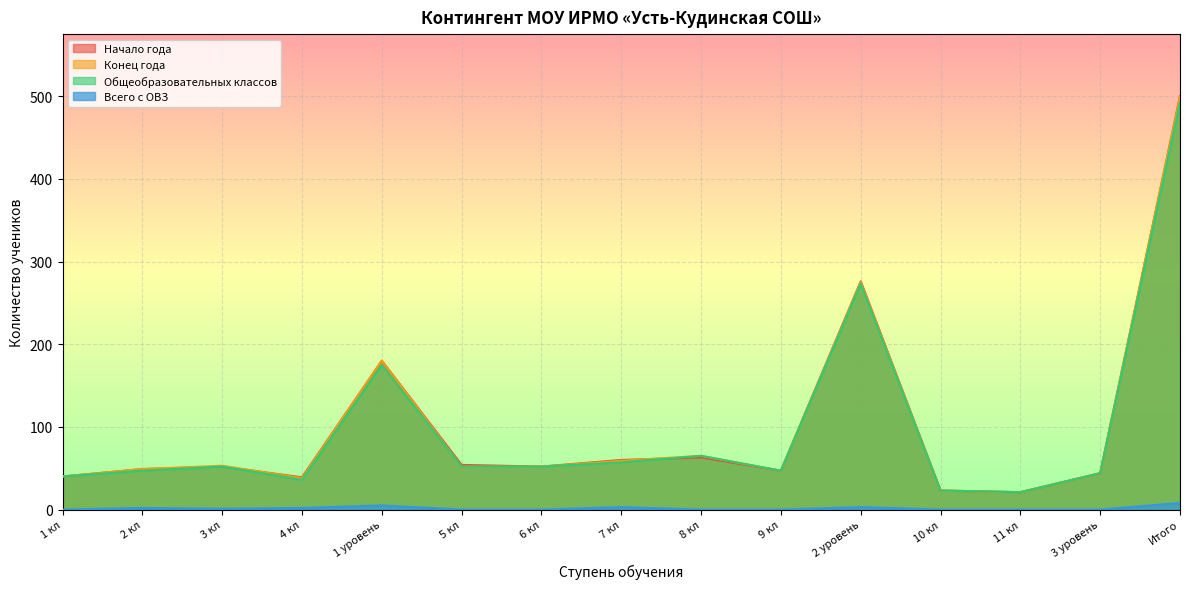

At which category is the sum across all series the highest?

Итого